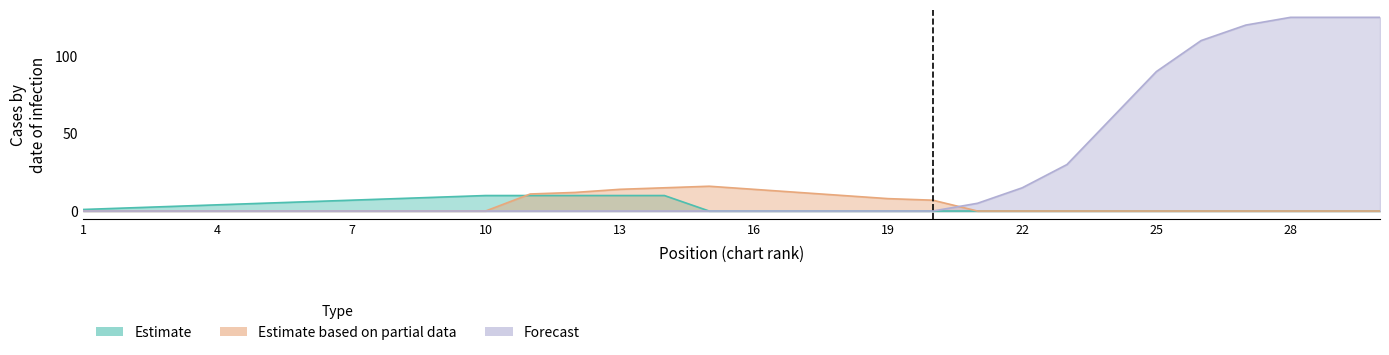

What is the value of the Forecast point at the 23rd from the left?

30